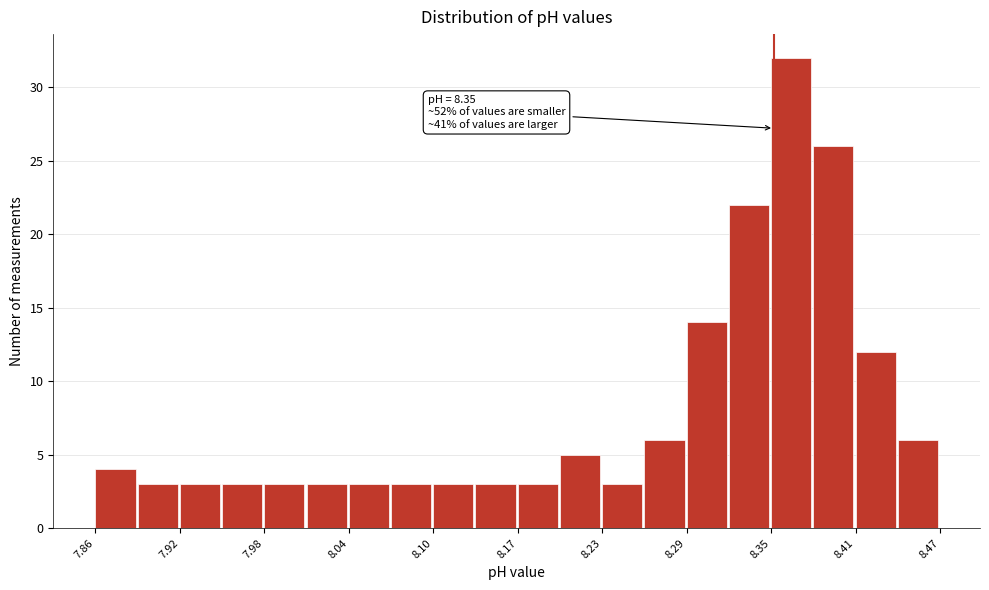

Around what value on the x-axis is the tallest bar? Give the approximate position of its centre, as read against the axis.

8.36